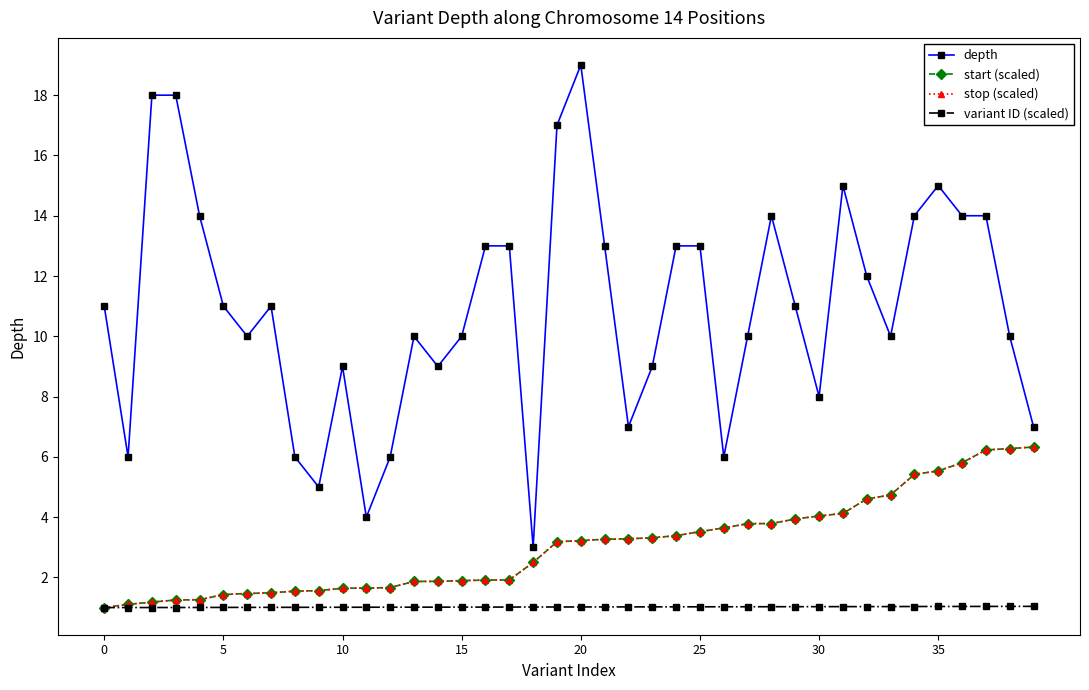

Is this an area chart (filled region under the line)?

No